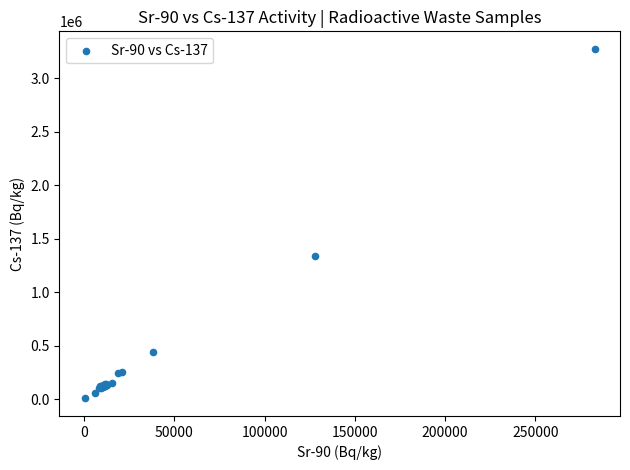

What Y value in the scatter plot is closest to 1641266?

1343000